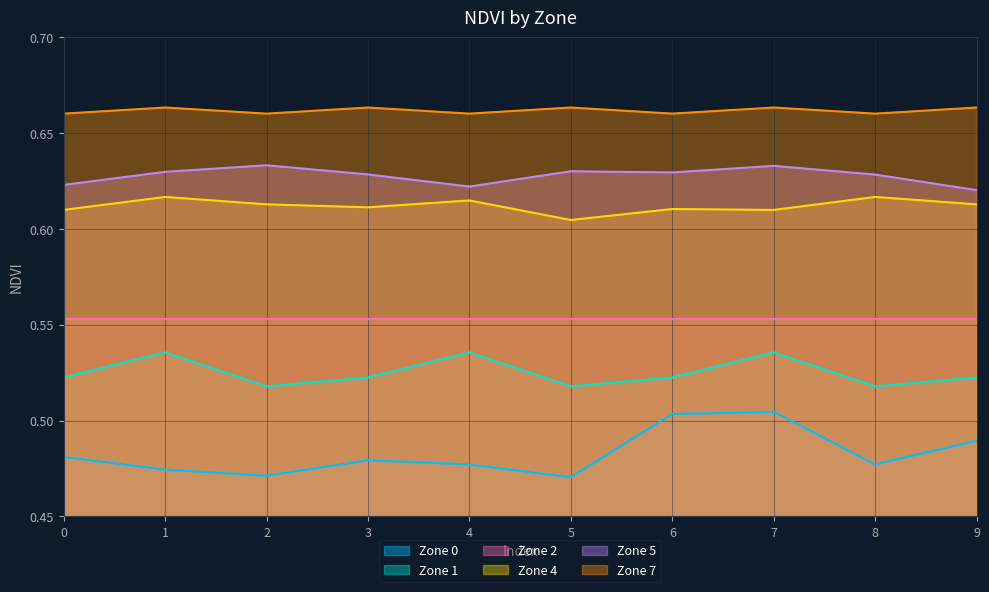

How many interior local peaks does the Zone 4 series have?

4